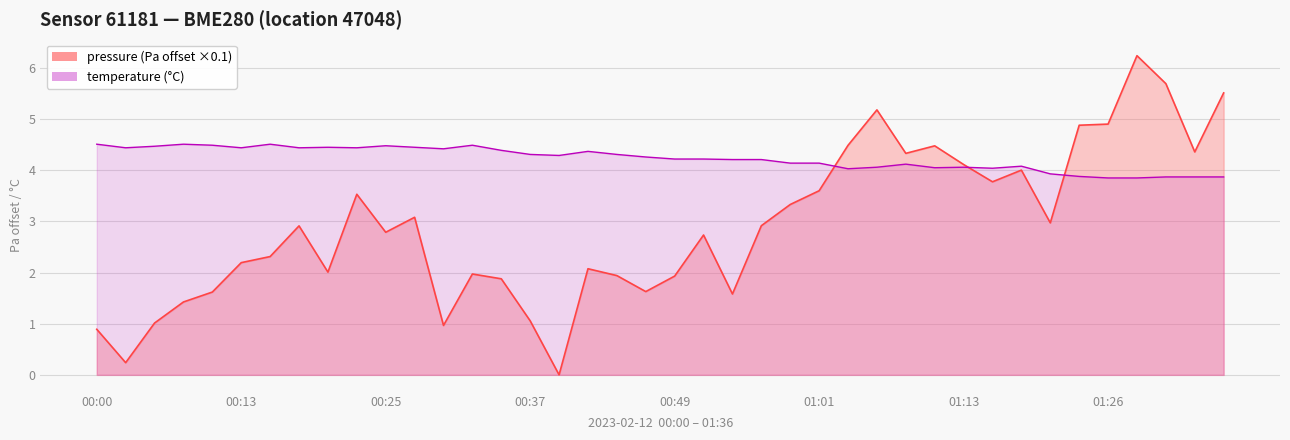

What is the average value of the pressure_norm series?

2.9